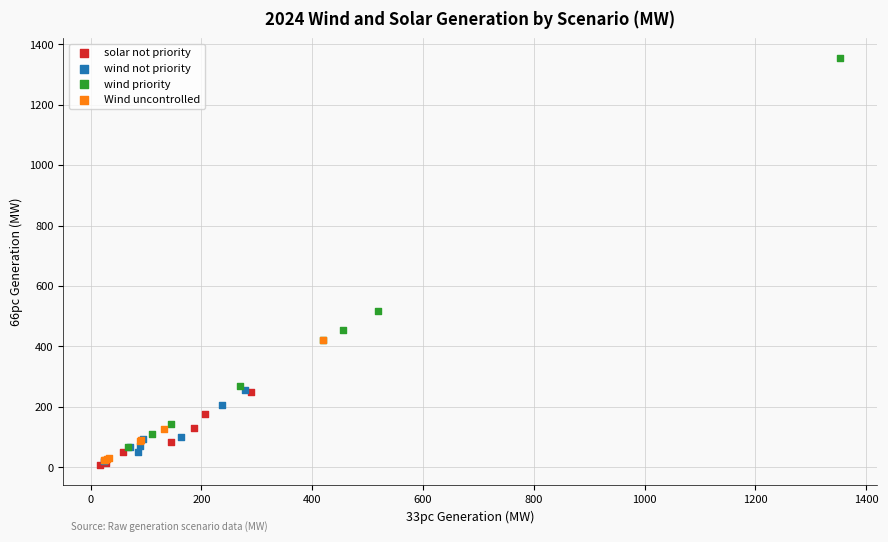

What are all the series names shown in the legend?

solar not priority, wind not priority, wind priority, Wind uncontrolled